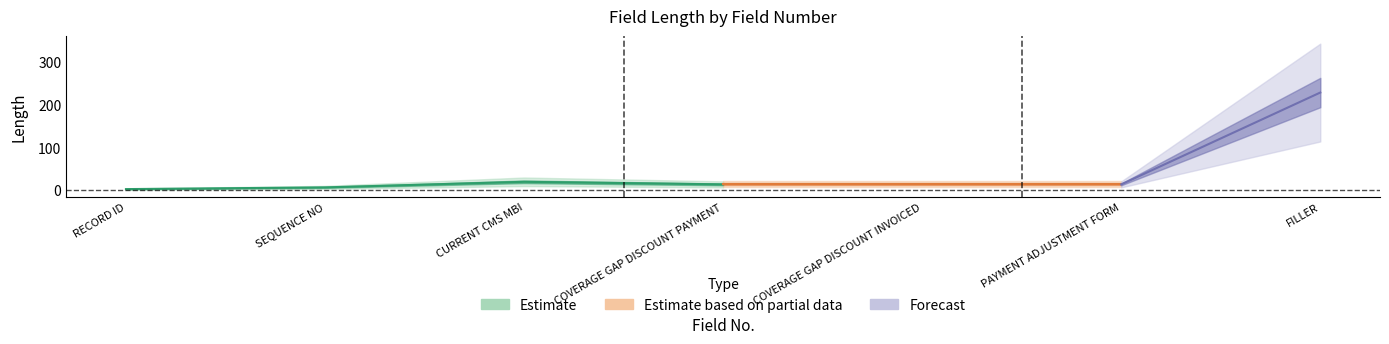

What is the change in value from 3 to 5?

-6